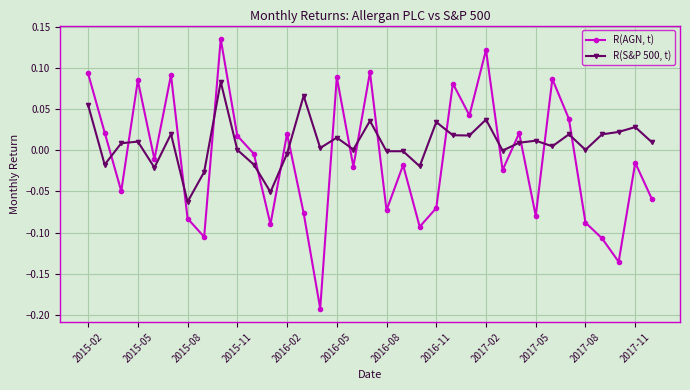

After their last crossing, which series has the higher values: R(S&P 500, t) or R(AGN, t)?

R(S&P 500, t)